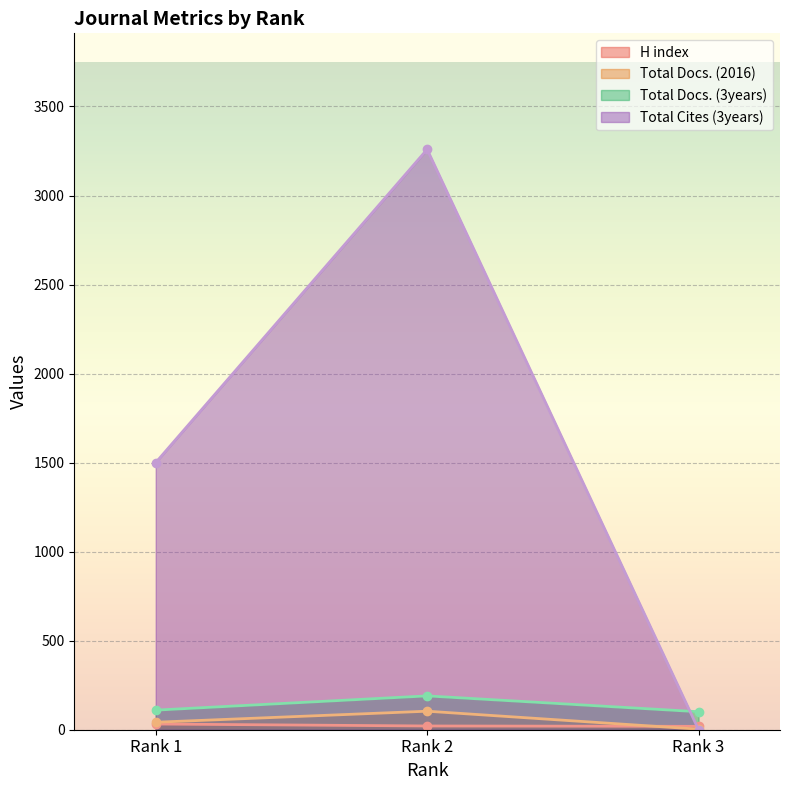

Which category has the lowest value in the Total Docs. (2016) series?

Rank 3